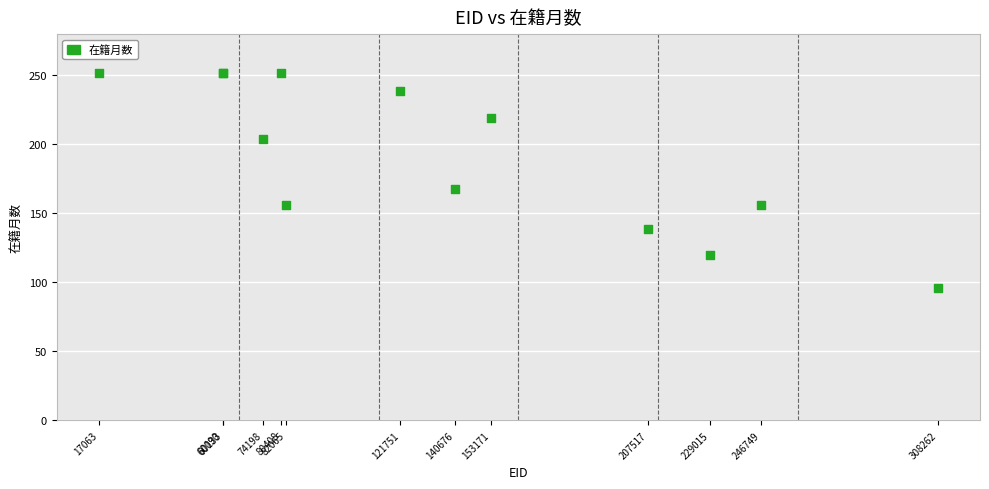

What Y value in the scatter plot is closest to 174?

168